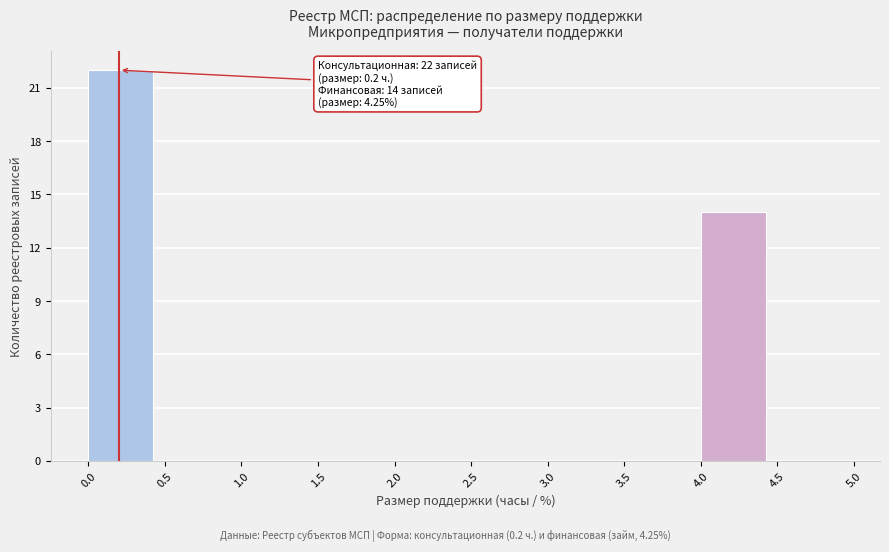

Which range on the x-axis has the tallest bar?

0.0 to 0.5